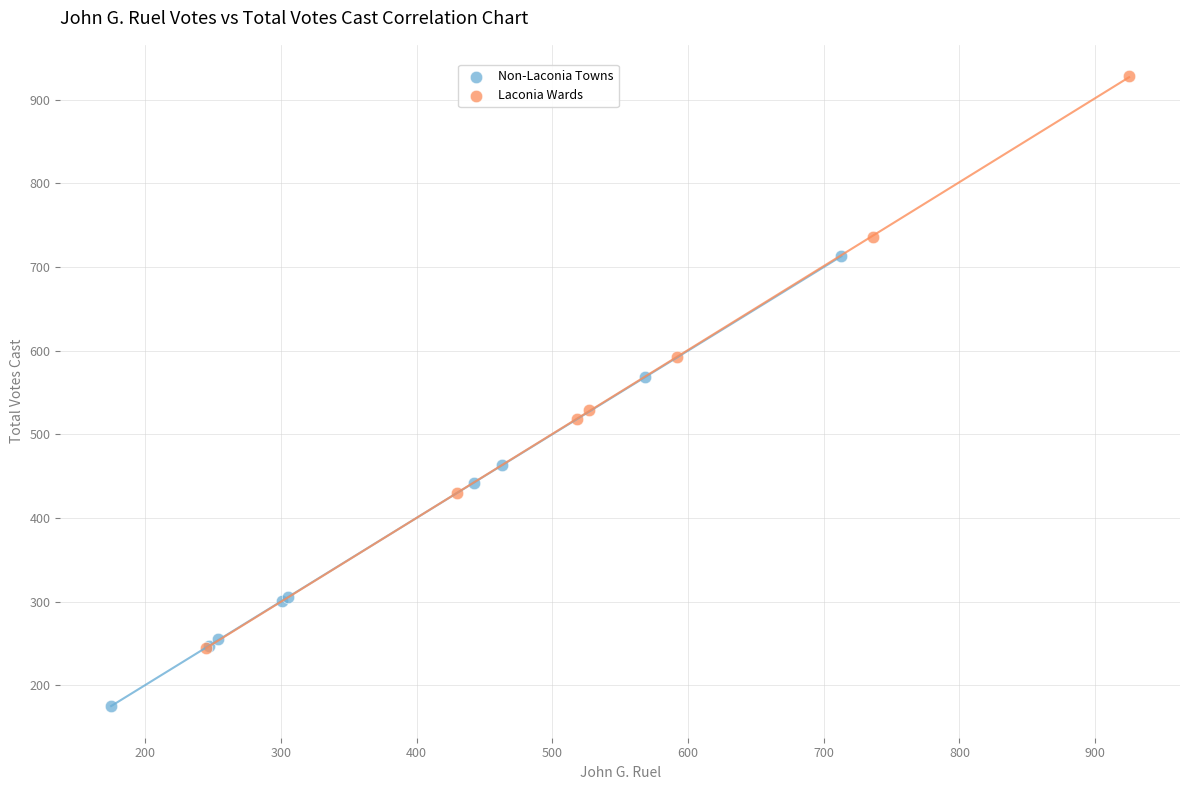

Which series reaches the minimum Y coordinate?

Non-Laconia Towns